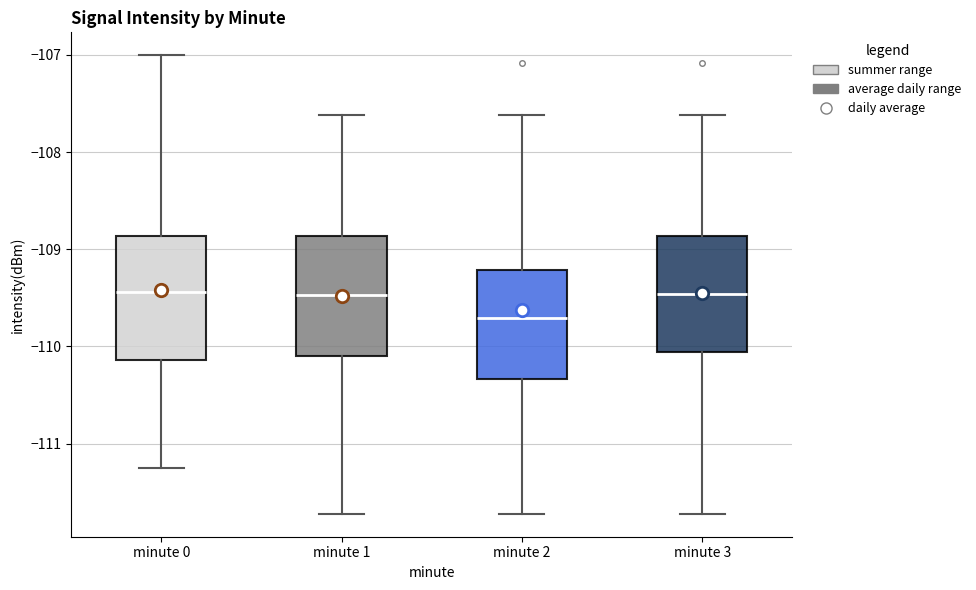

Reading left to right, transcribe this box plot: for each box, give where its median line is, the range the box spans, and where its two whiskers end, as read against the y-axis. The values are not printed on the chart, so give them approximately, as read against the axis.

minute 0: median -109.4, box -110.1 to -108.9, whiskers -111.3 to -107.0
minute 1: median -109.5, box -110.1 to -108.9, whiskers -111.7 to -107.6
minute 2: median -109.7, box -110.3 to -109.2, whiskers -111.7 to -107.6
minute 3: median -109.5, box -110.1 to -108.9, whiskers -111.7 to -107.6